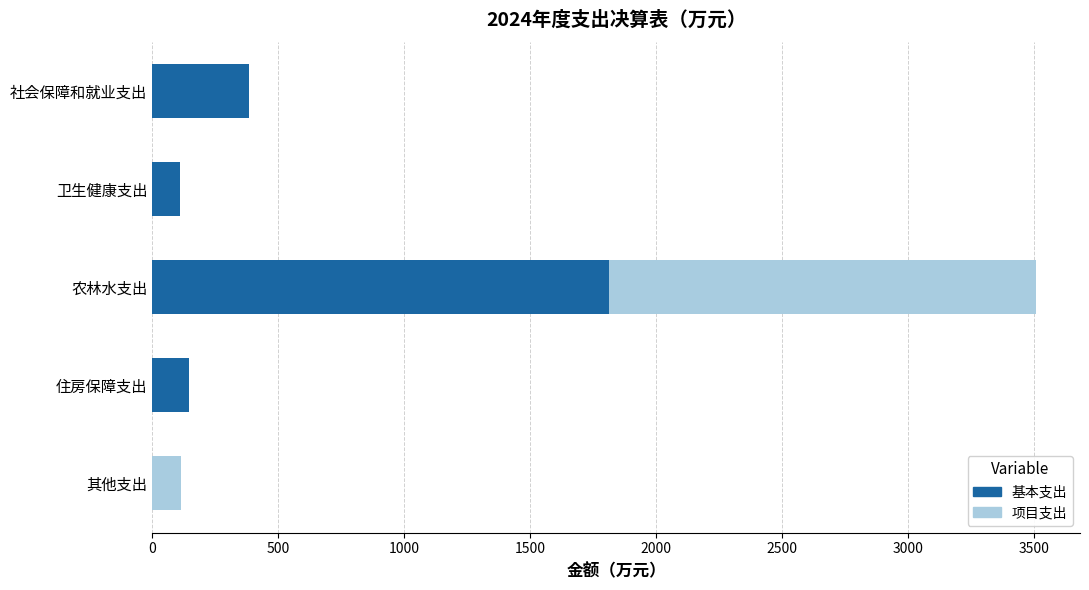

How many positive values does the 基本支出 series have?

4